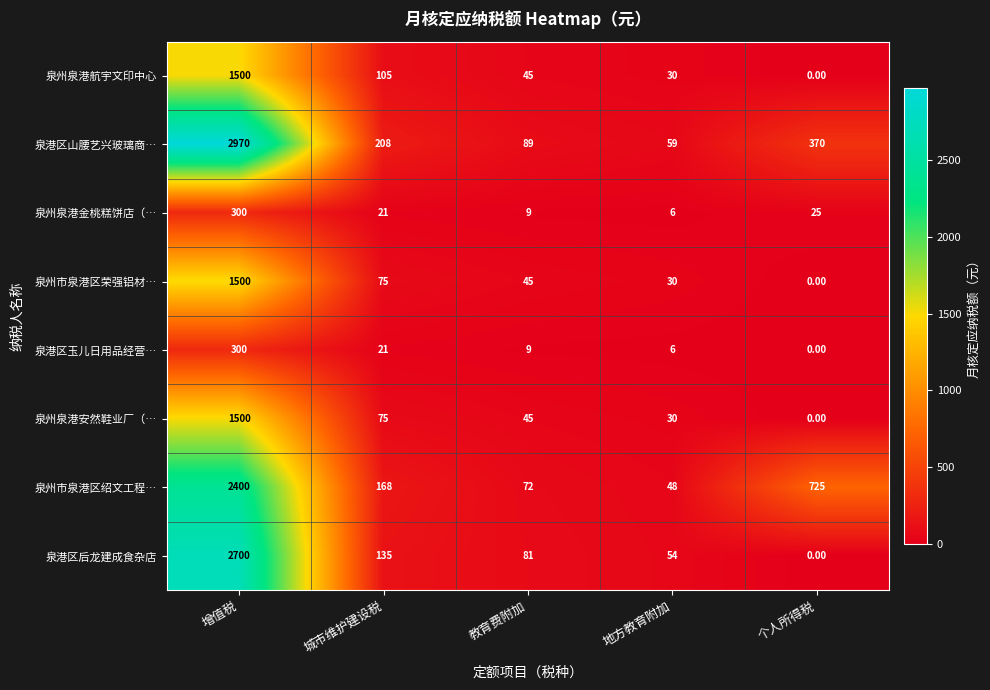

Count the number of categories in the chart.

5